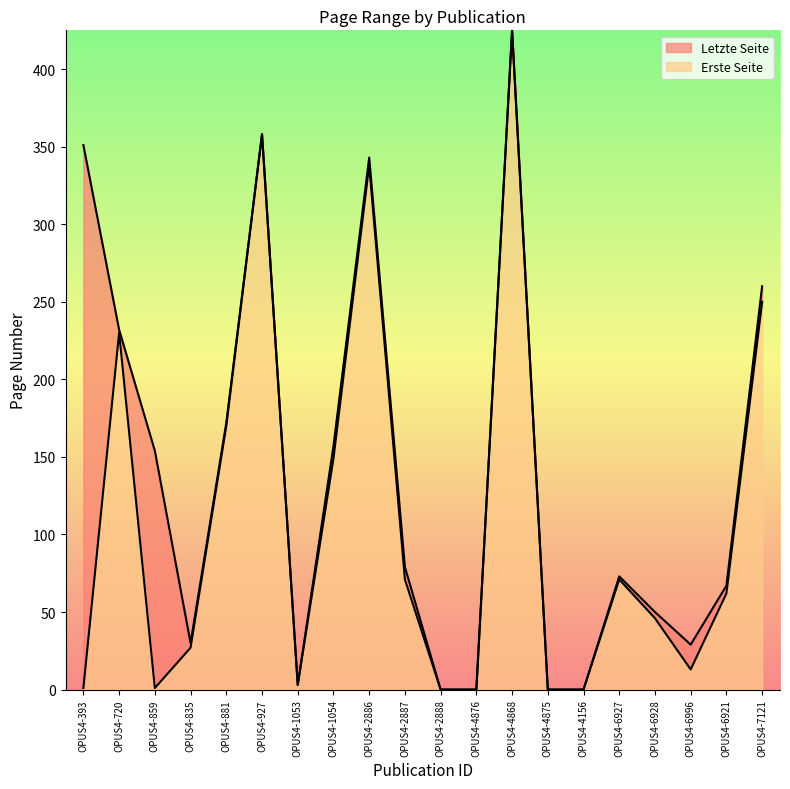

At how many categories does at least one series exceed 365?

1